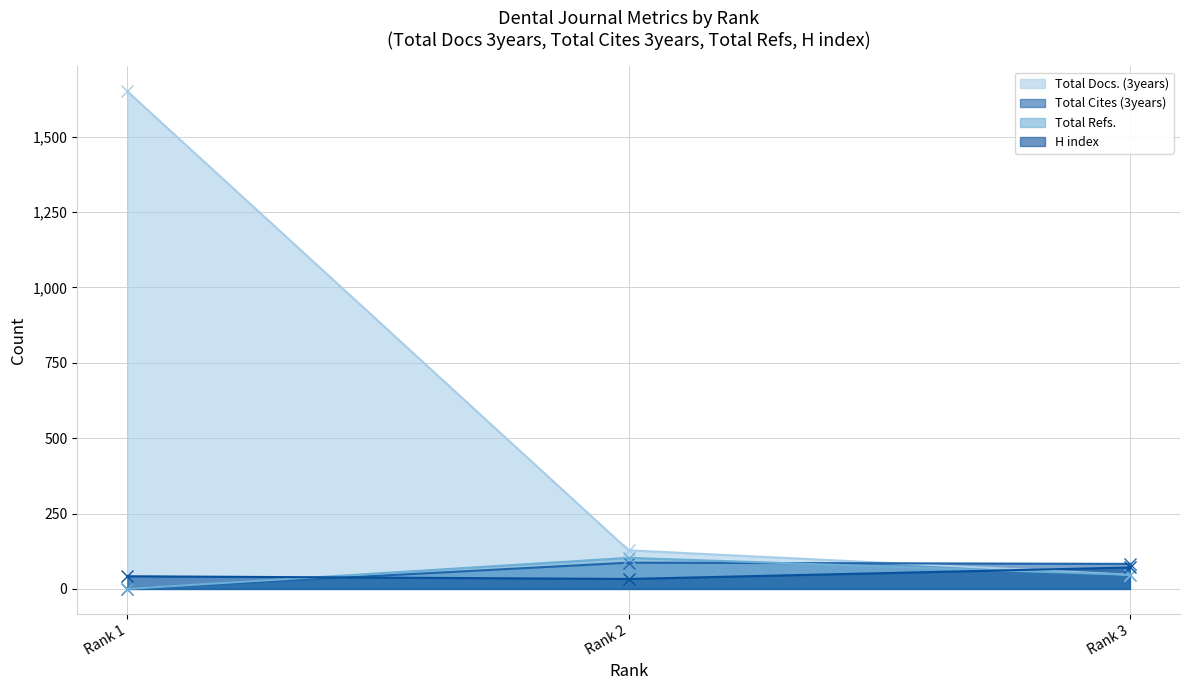

Reading right to left, extract all data points from this chart.

Total Docs. (3years): 47	128	1650
Total Cites (3years): 83	87	0
Total Refs.: 47	103	0
H index: 71	33	42